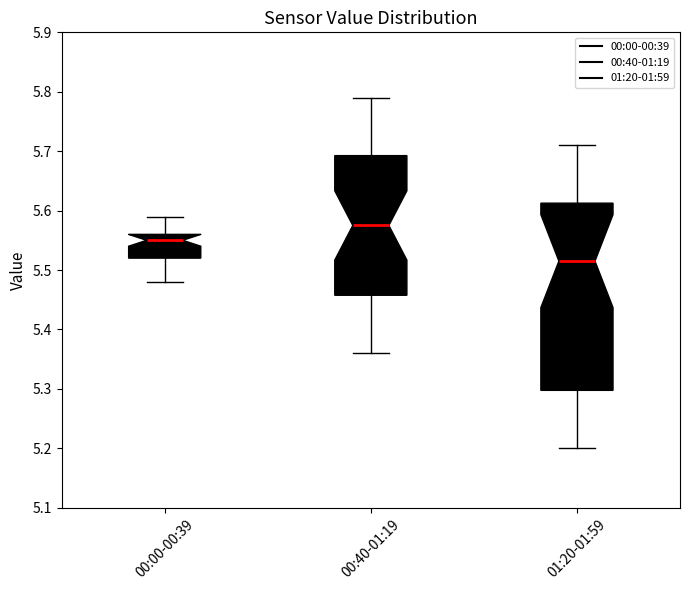

Where does the median line of the box for 00:00-00:39 sit on the y-axis? The values are not printed on the chart, so give them approximately, as read against the axis.

5.55